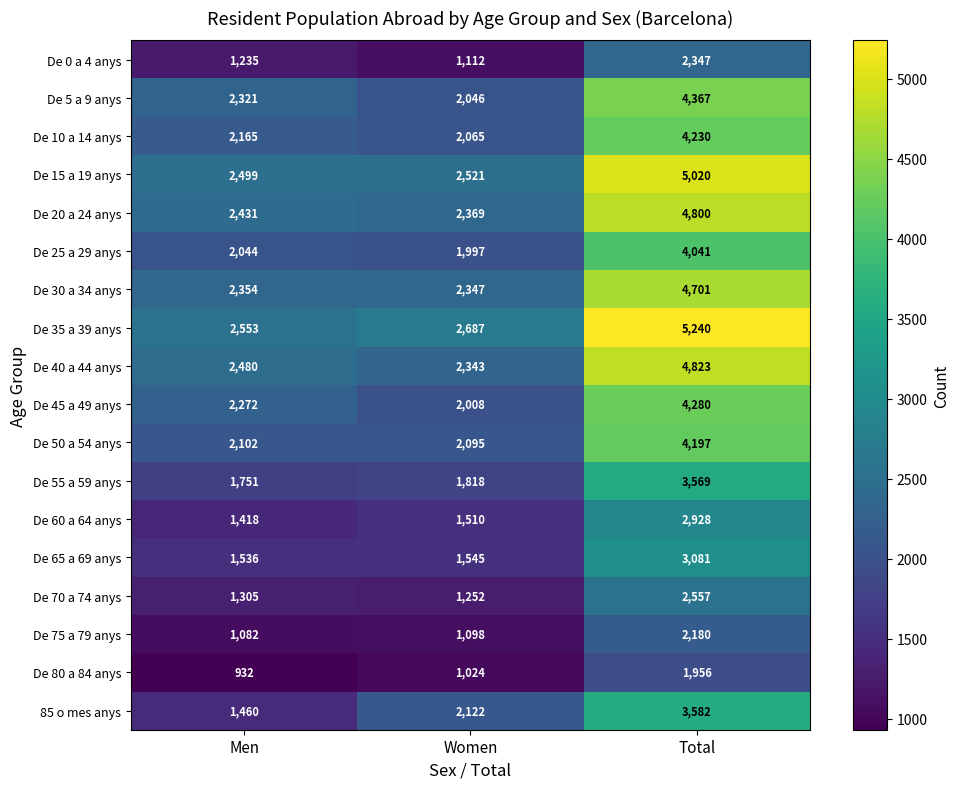

Between Men and Total, which series saw the biggest shift?

De 35 a 39 anys